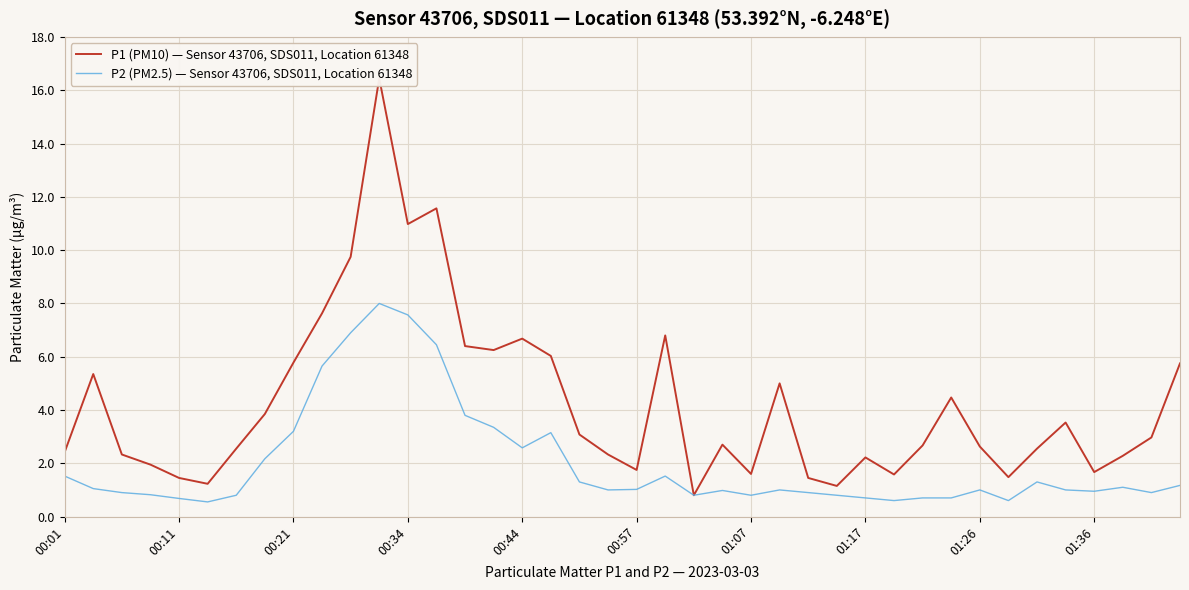

How many values in the P1 (PM10) — Sensor 43706, SDS011, Location 61348 series are below 2?

11